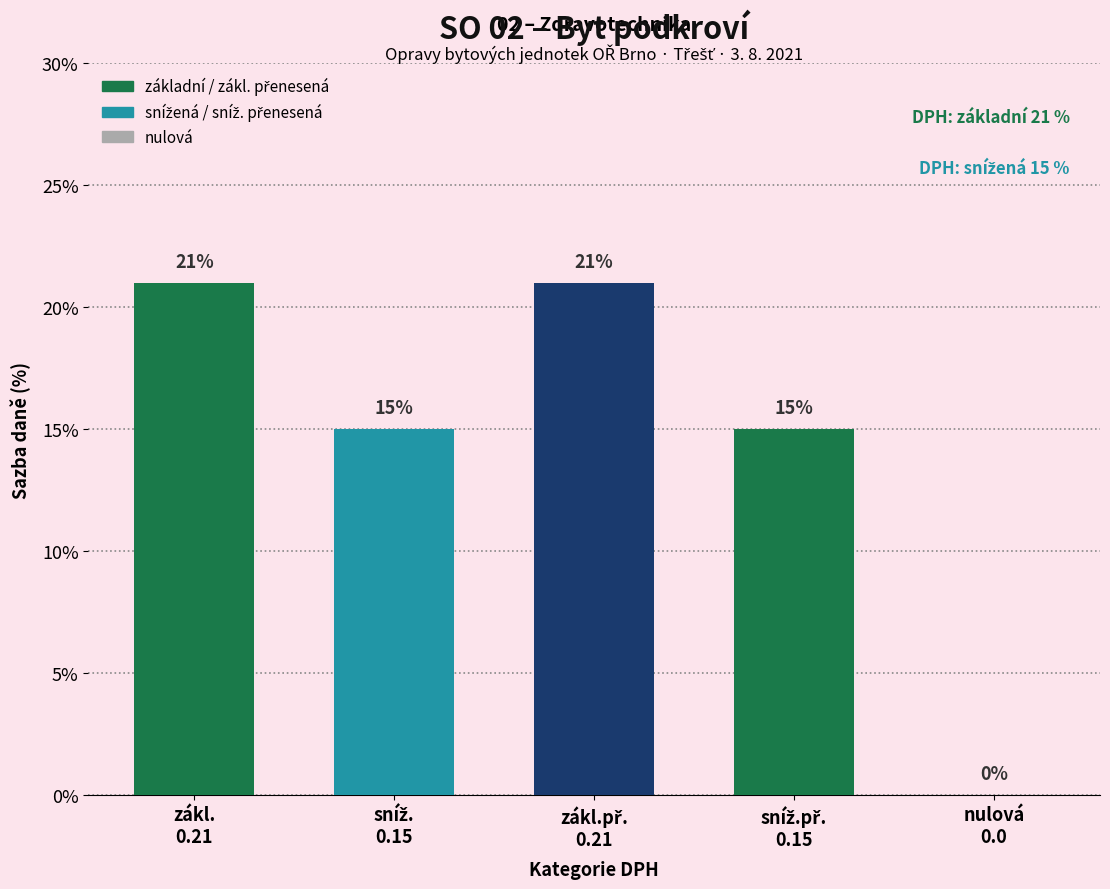

What is the maximum value shown in the chart?

21